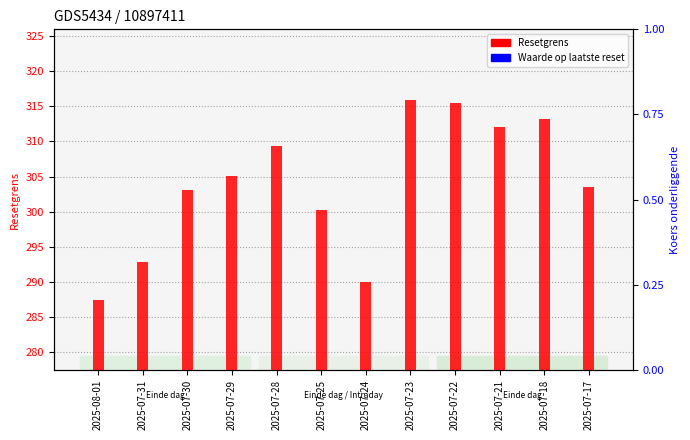

Is the value of Resetgrens at 2025-07-24 greater than the value of Waarde op laatste reset at 2025-07-21?

Yes